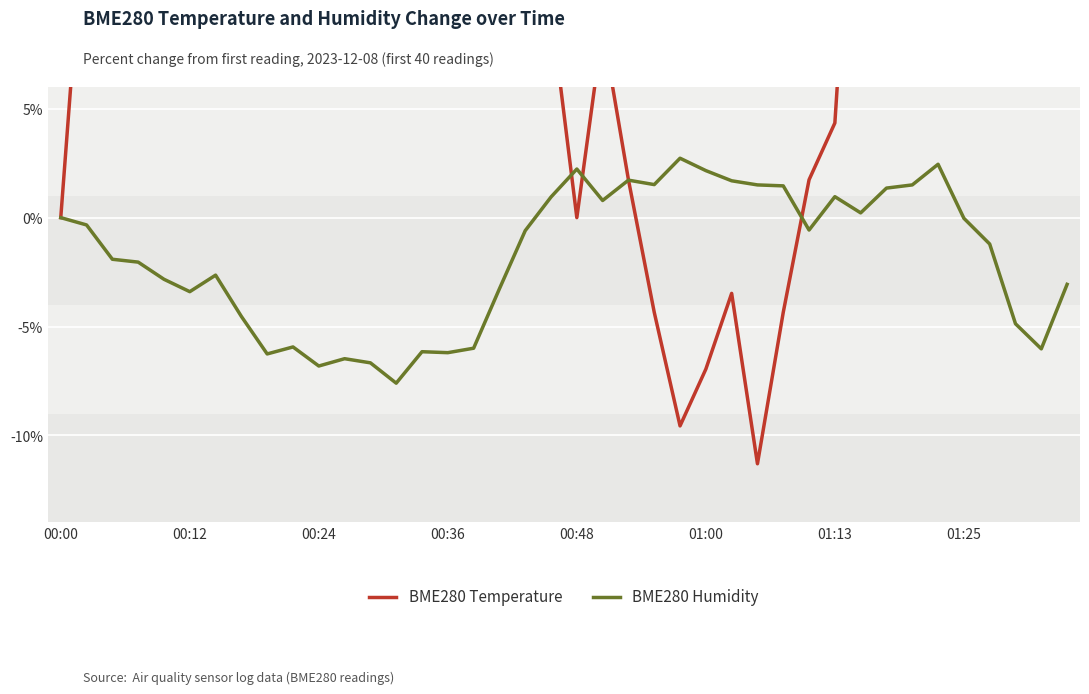

Which series has the largest range (max minus min)?

BME280 Temperature